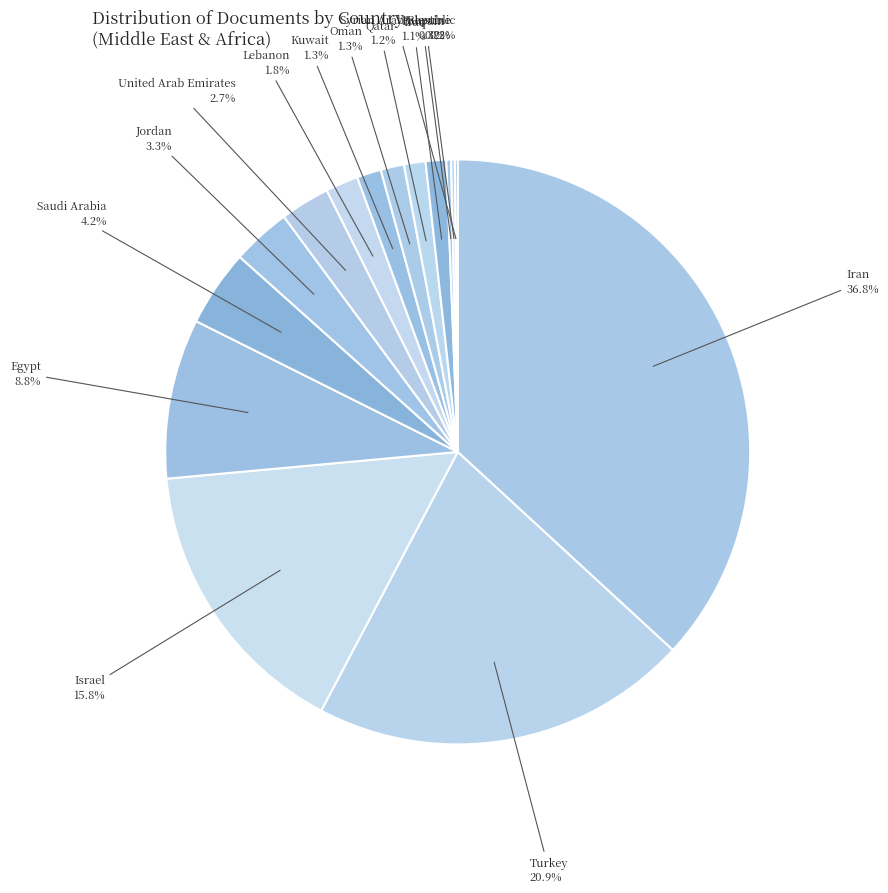

To the nearest percent, what is the average slice percentage?

7%